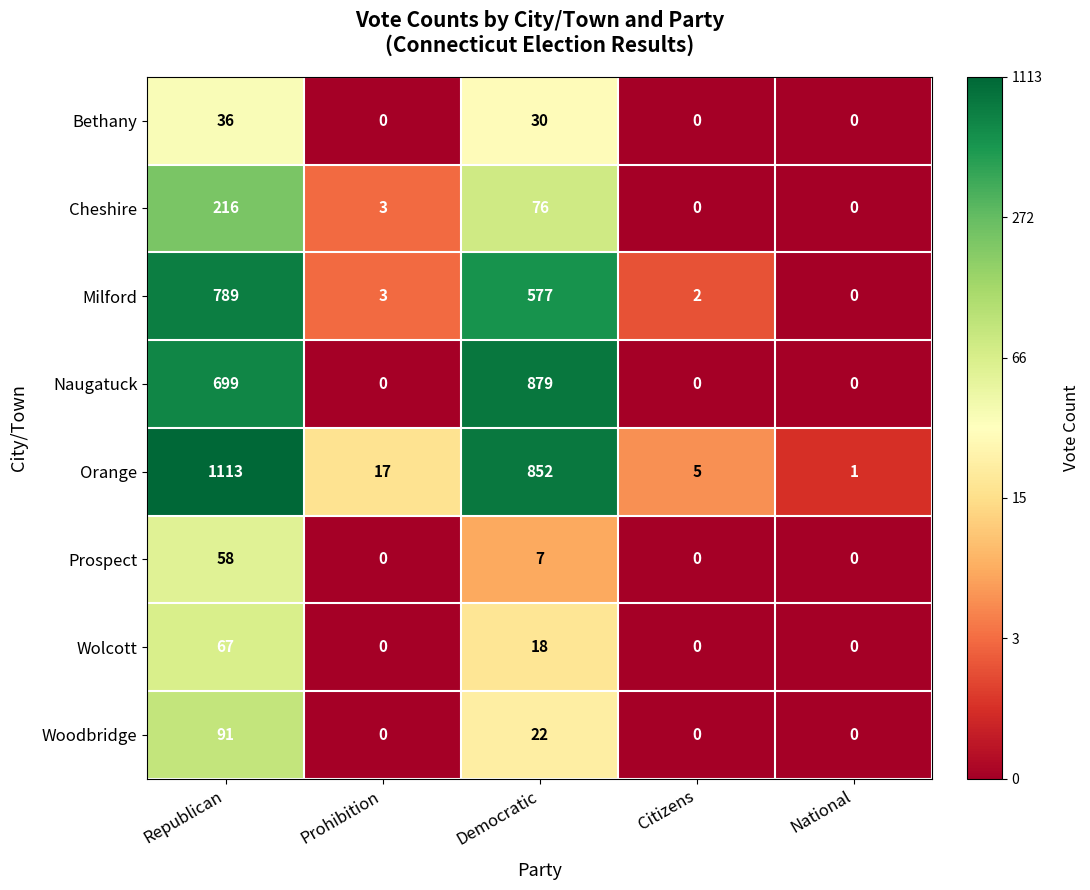

Which series has the largest range (max minus min)?

Orange